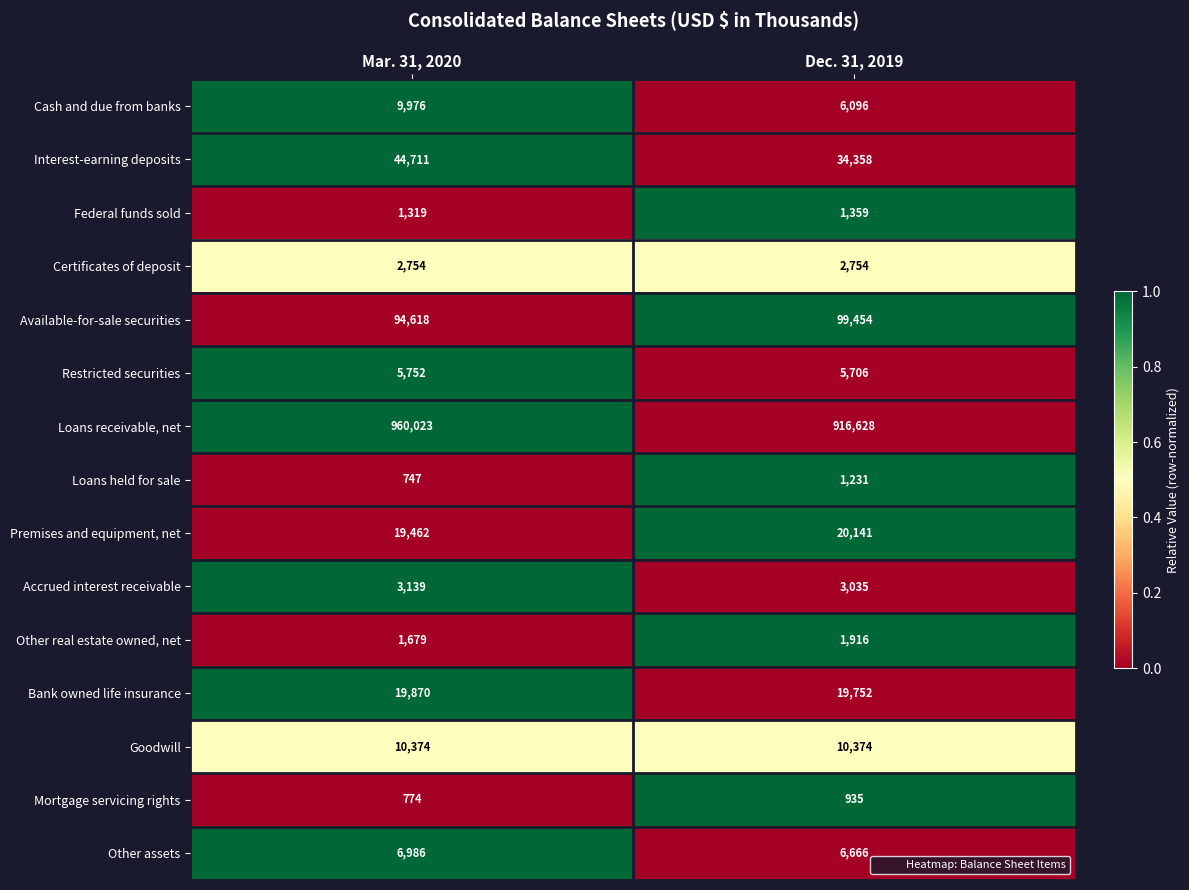

Which series has the widest spread of values?

Loans receivable, net